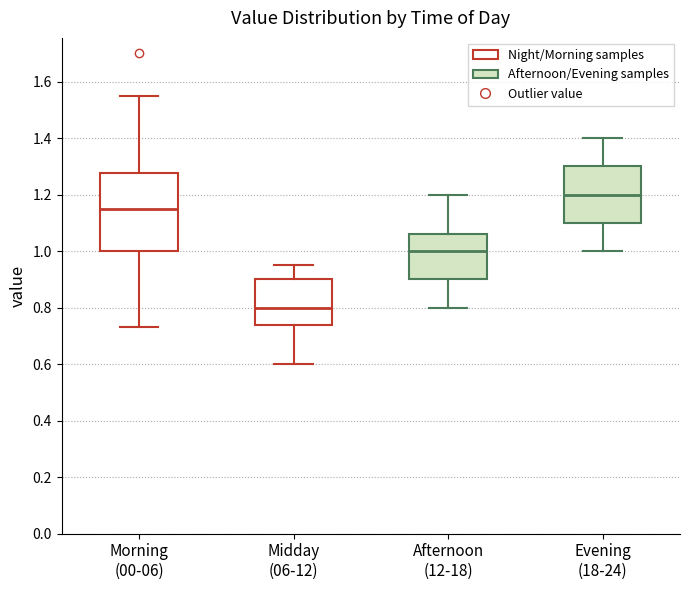

Comparing the boxes themselves (not the whiskers), which one is the tallest?

Morning (00-06)